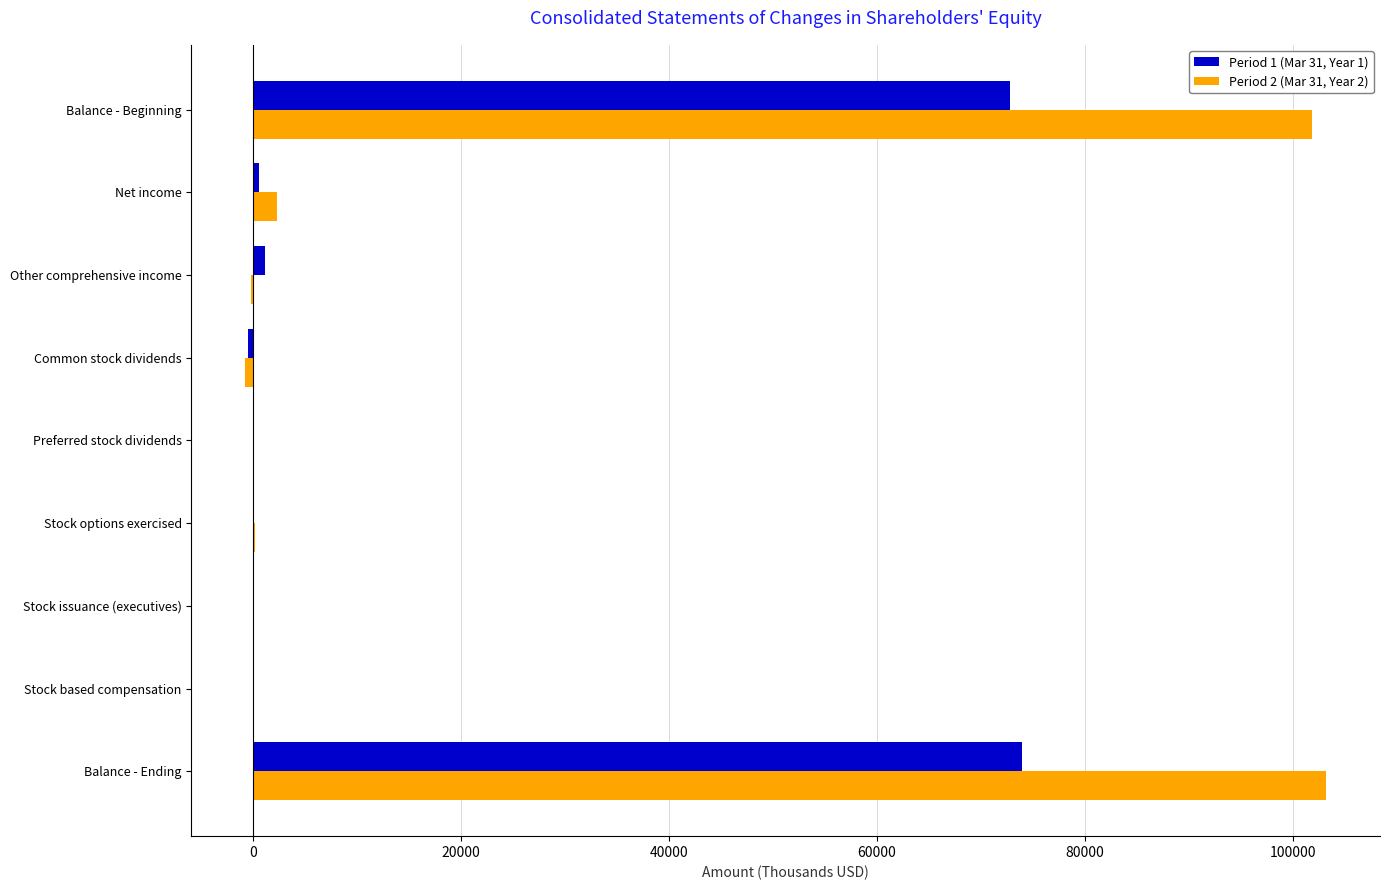

Is the value of Period 2 (Mar 31, Year 2) at Stock options exercised greater than the value of Period 1 (Mar 31, Year 1) at Balance - Ending?

No